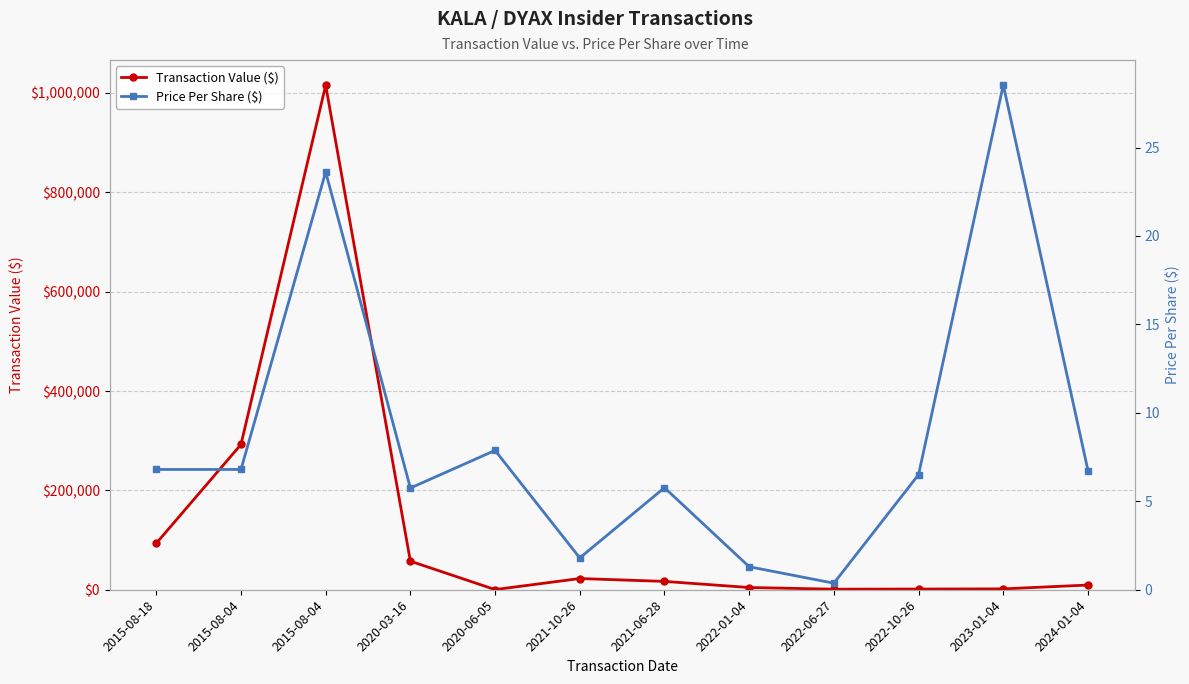

What value does the Transaction Value ($) series have at 2020-03-16?

57500